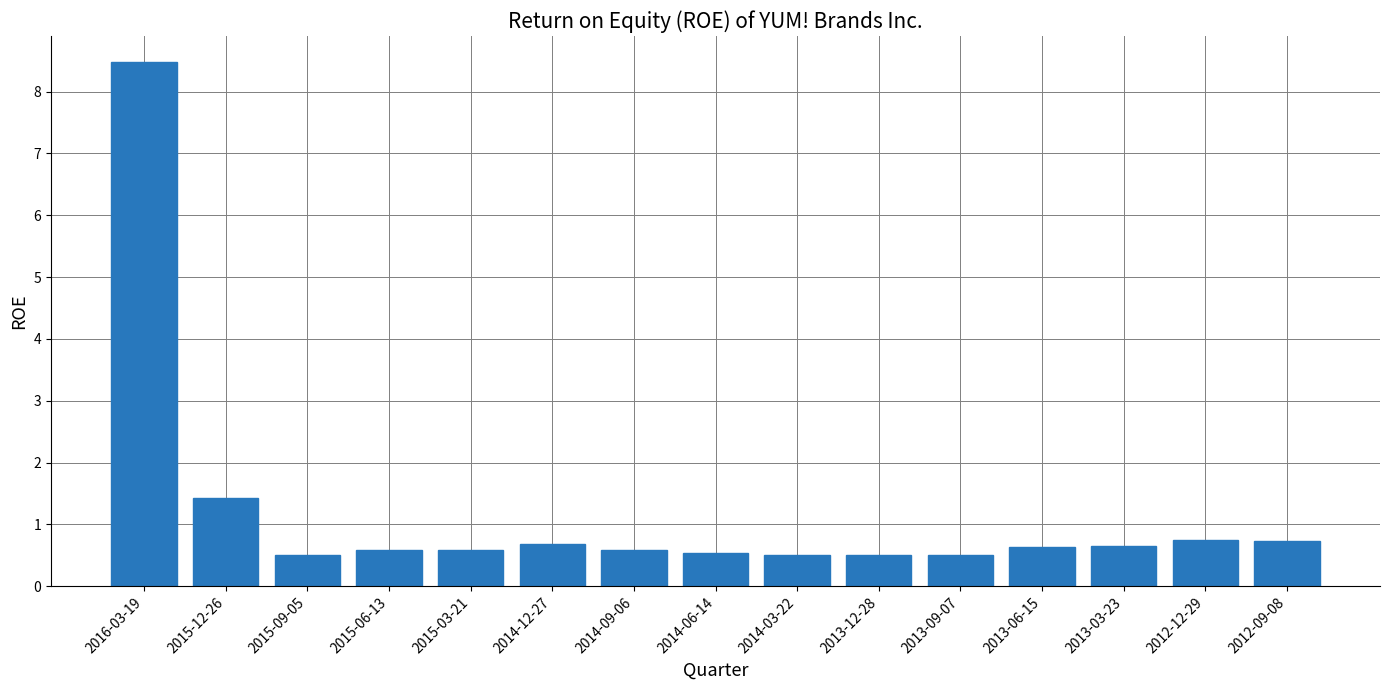

What is the value of the 1st bar from the left?

8.5